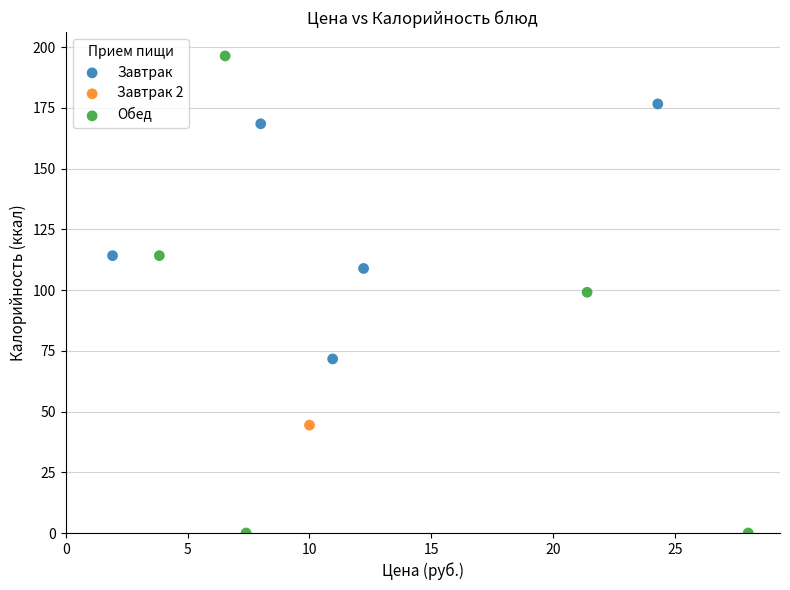

What are all the series names shown in the legend?

Завтрак, Завтрак 2, Обед